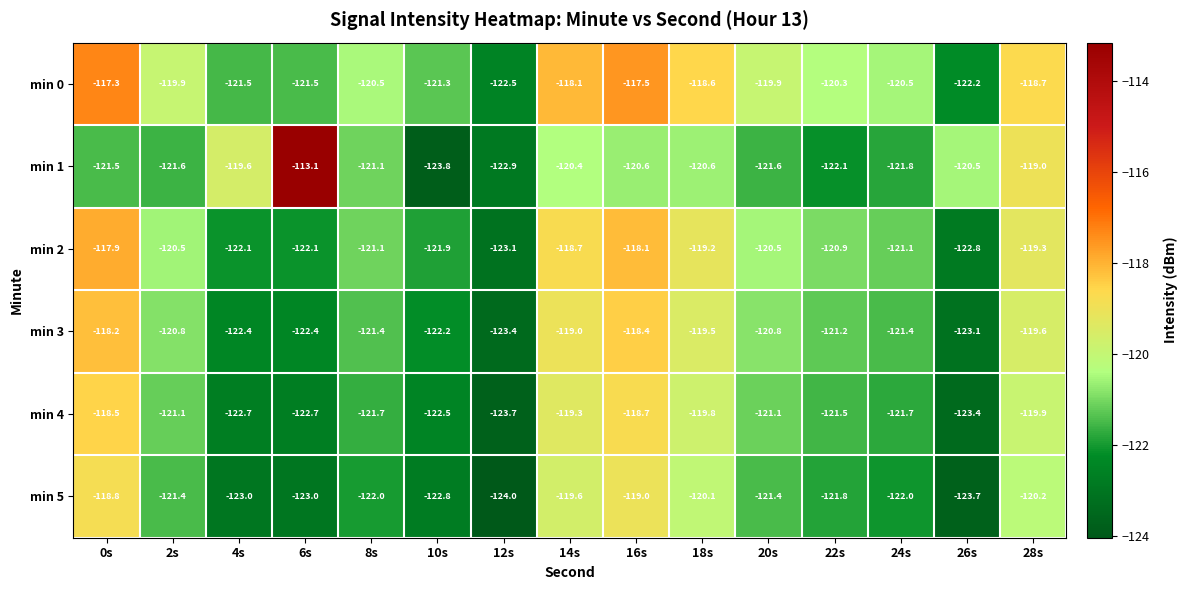

What is the spread (max minus min) of values at 6s?

9.9